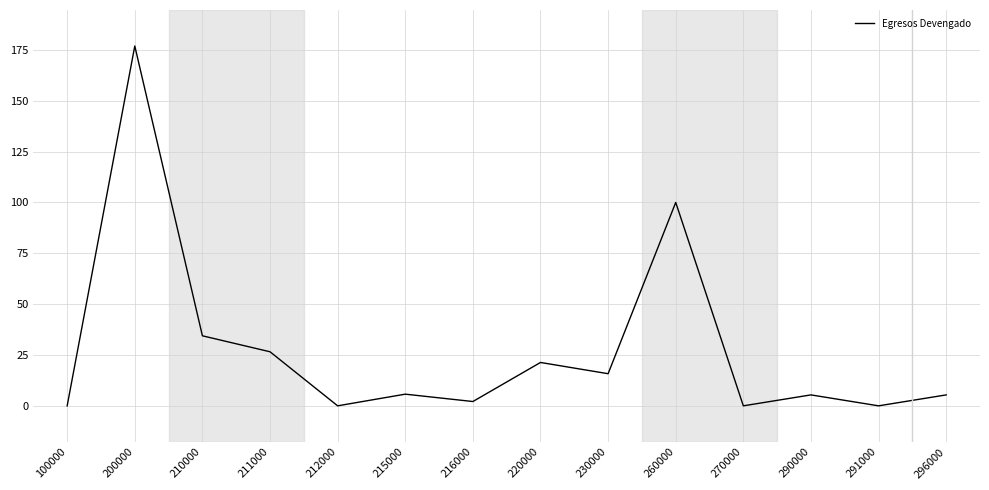

Which has a higher value, 296000 or 220000?

220000